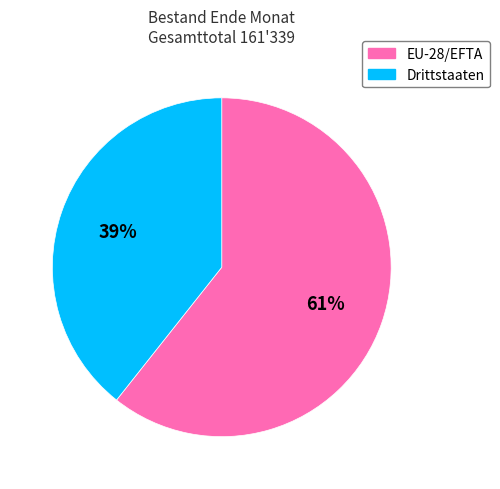

Which slice represents more than half of the pie?

EU-28/EFTA